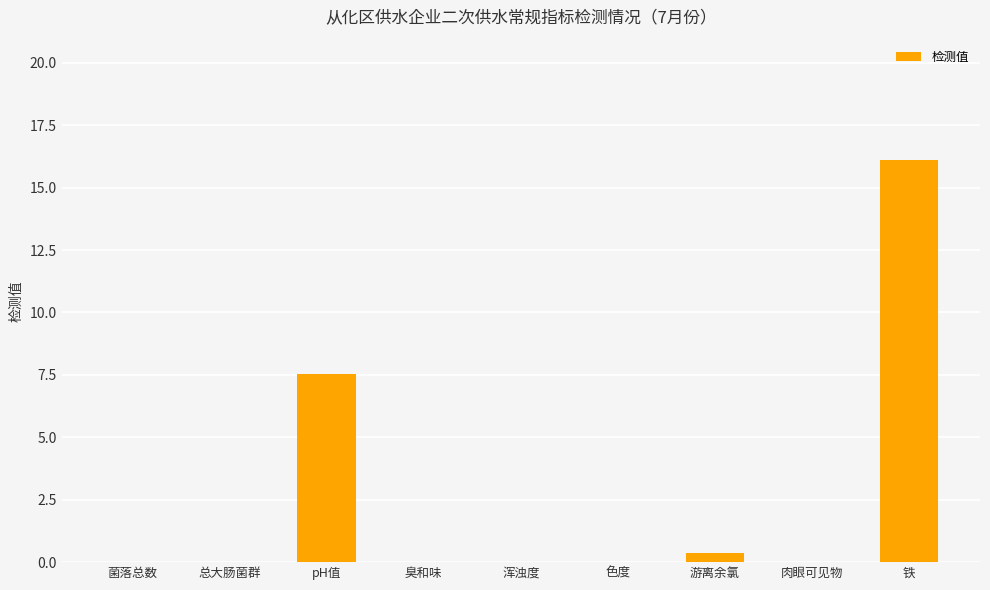

Between 游离余氯 and pH值, which is larger?

pH值